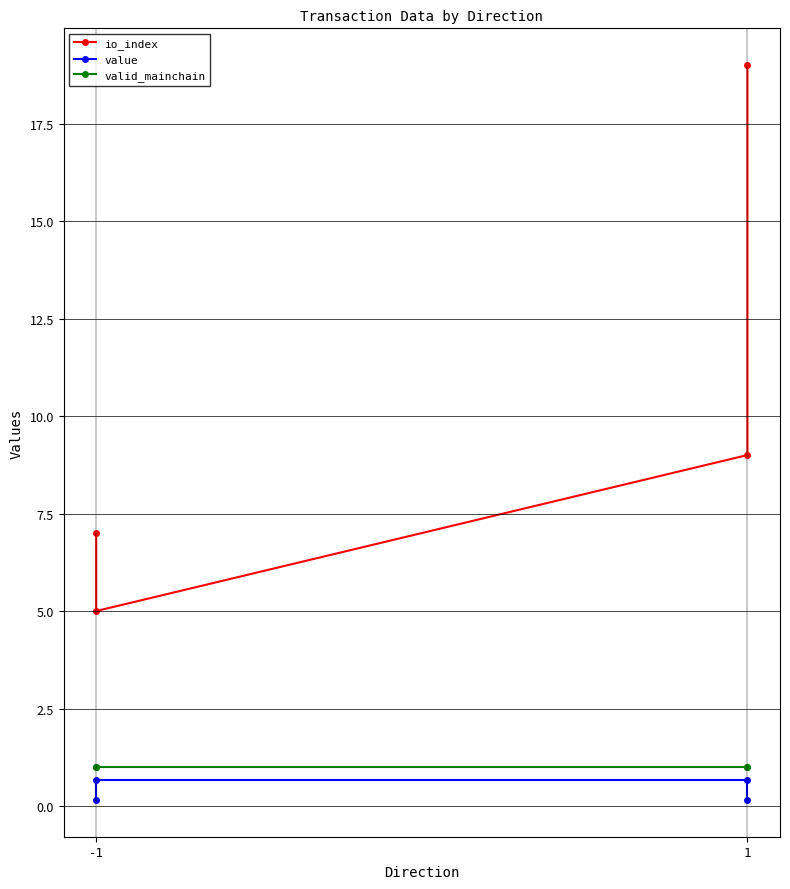

What is the sum of all value values?

1.7